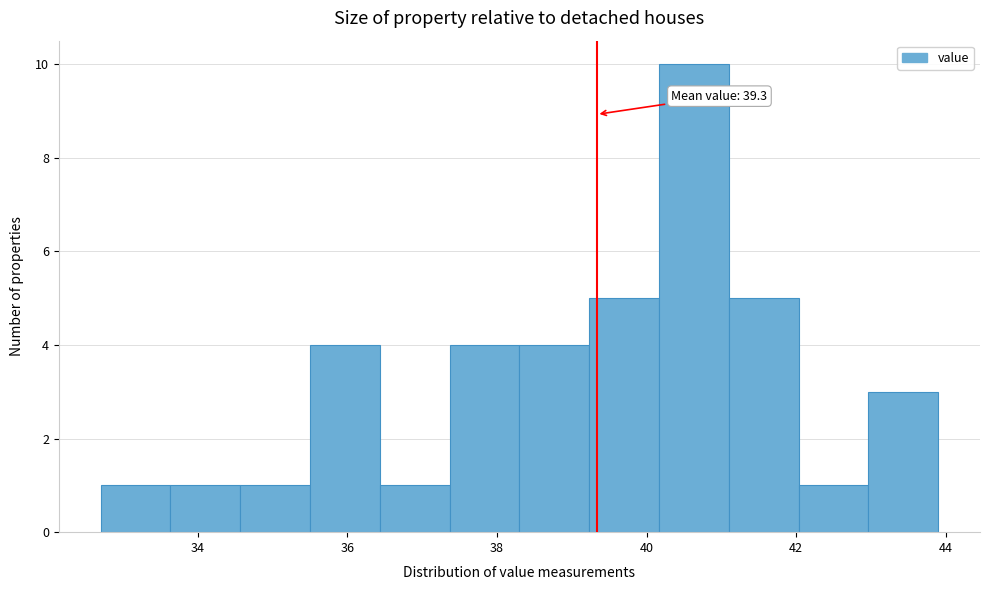

Over which range of the x-axis is the bar tallest?

40.2 to 41.2